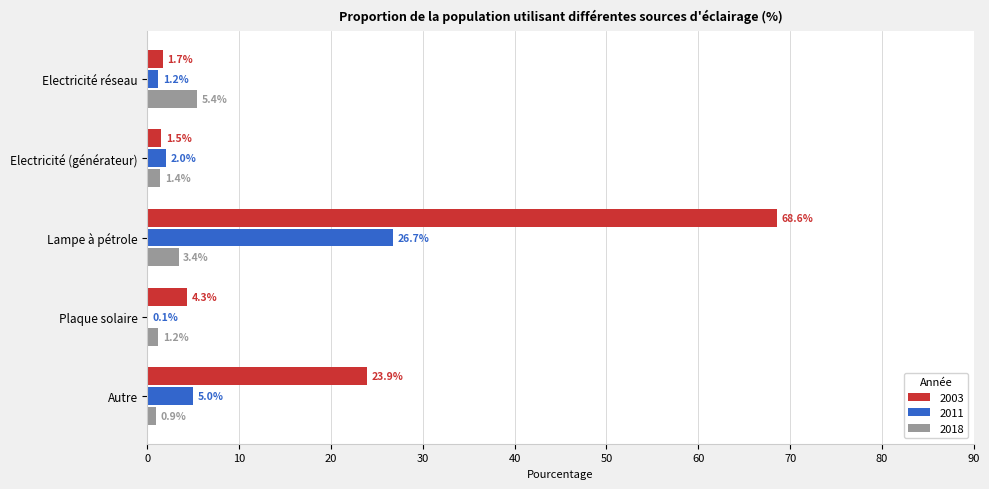

What is the greatest value displayed?

68.6